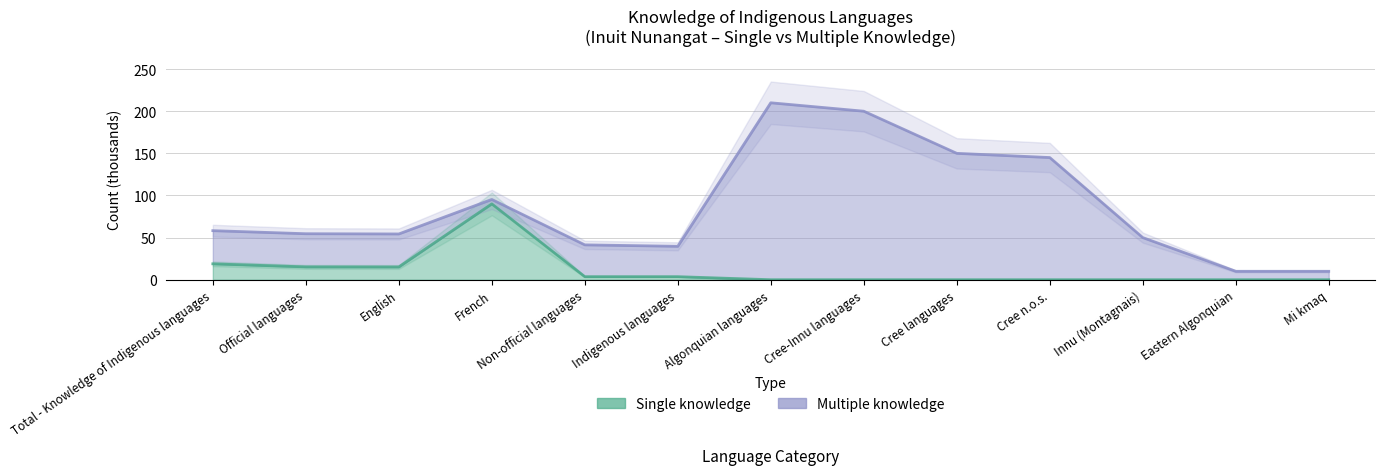

True or false: Multiple knowledge has more than 2 points higher than both neighbors.

False